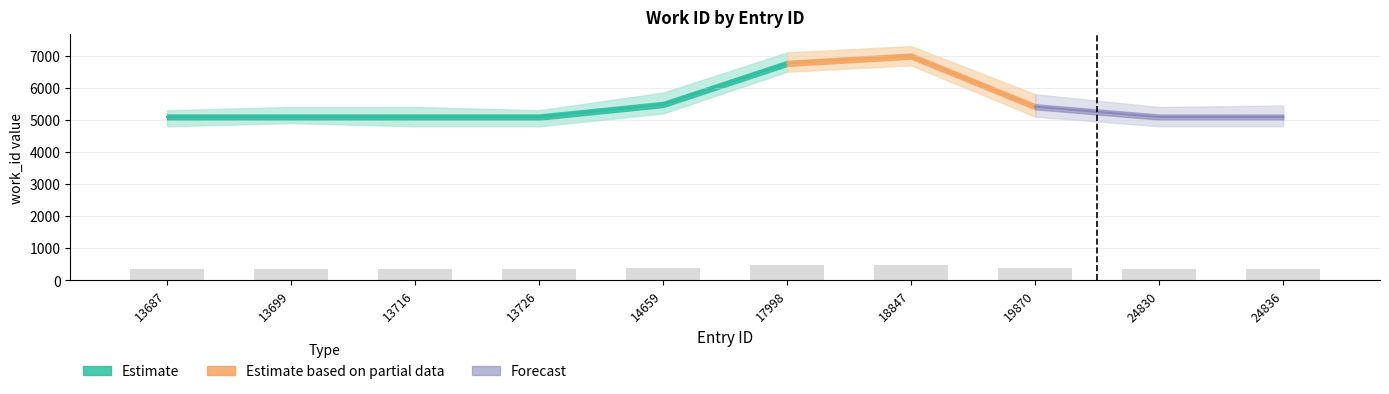

The chart shows a value of 225.3 at 13687. True or false?

False